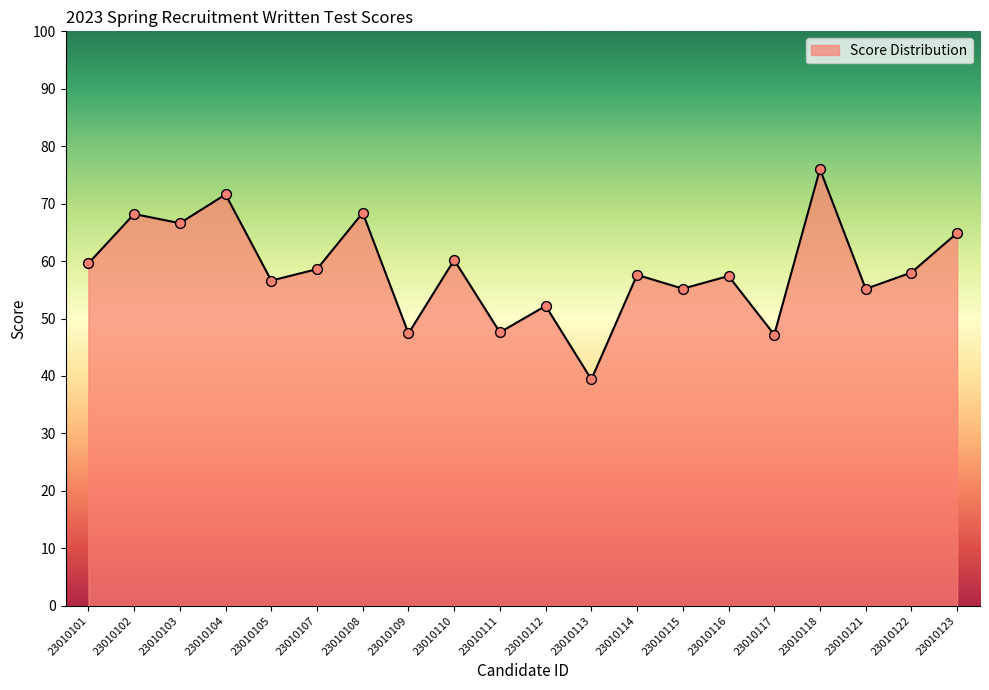

Approximately how many times larger is the value at 23010107 compared to 23010114?

1.0